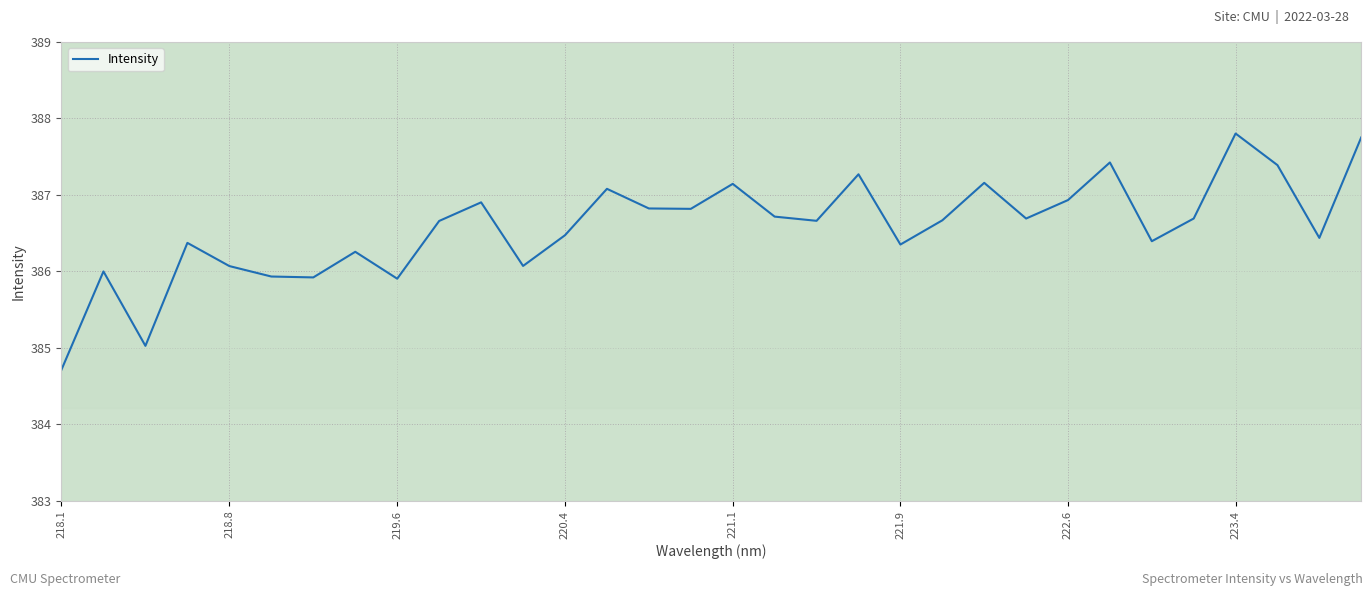

What is the maximum value shown in the chart?

387.8